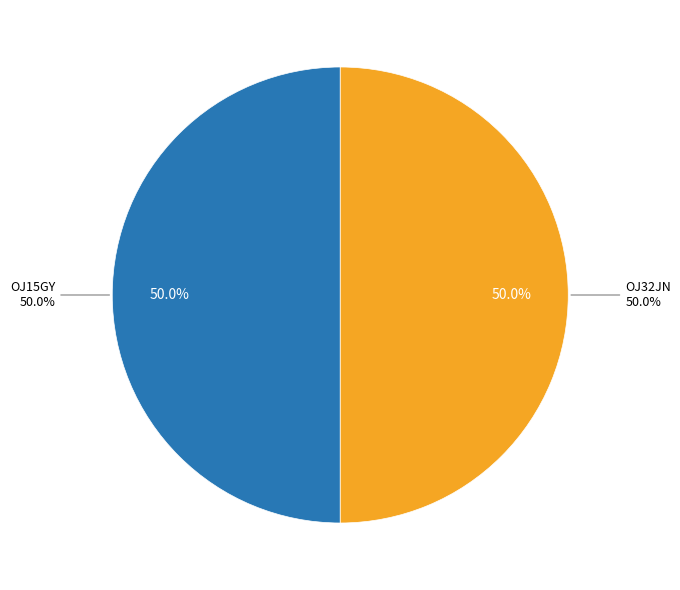

Is OJ32JN the majority of the pie?

Yes